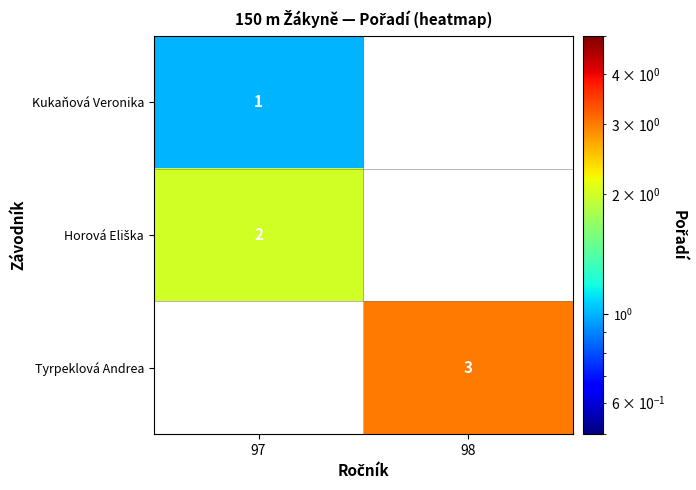

The Kukaňová Veronika series shows 2 at 97. True or false?

False